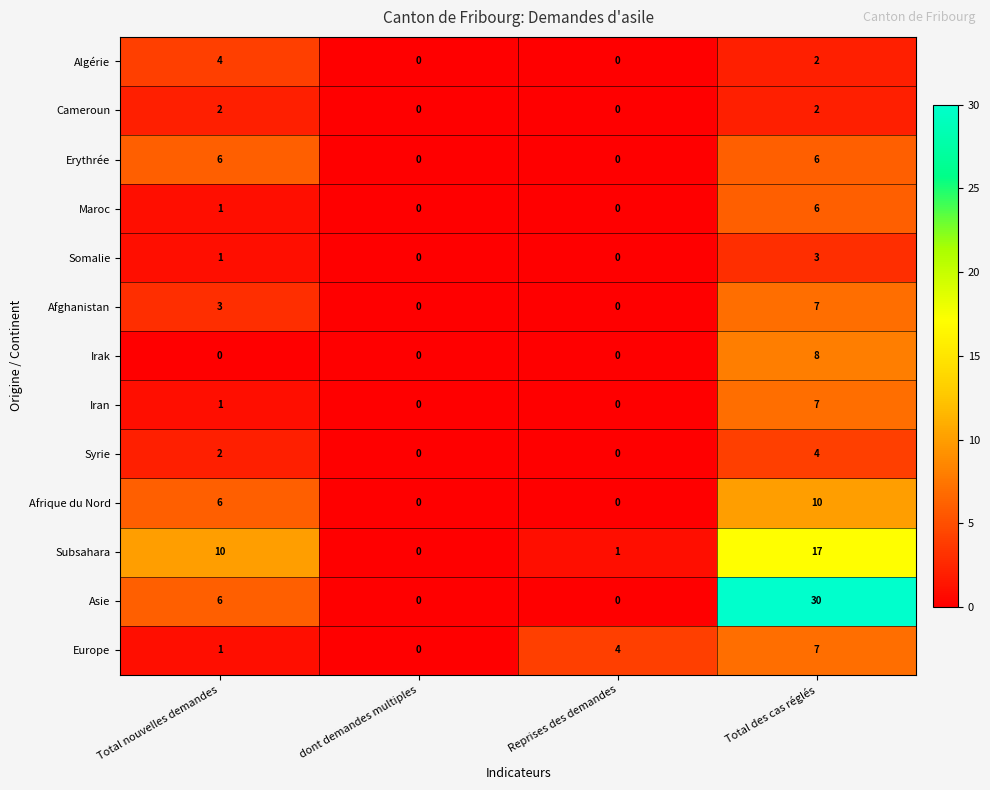

Count the number of categories in the chart.

4